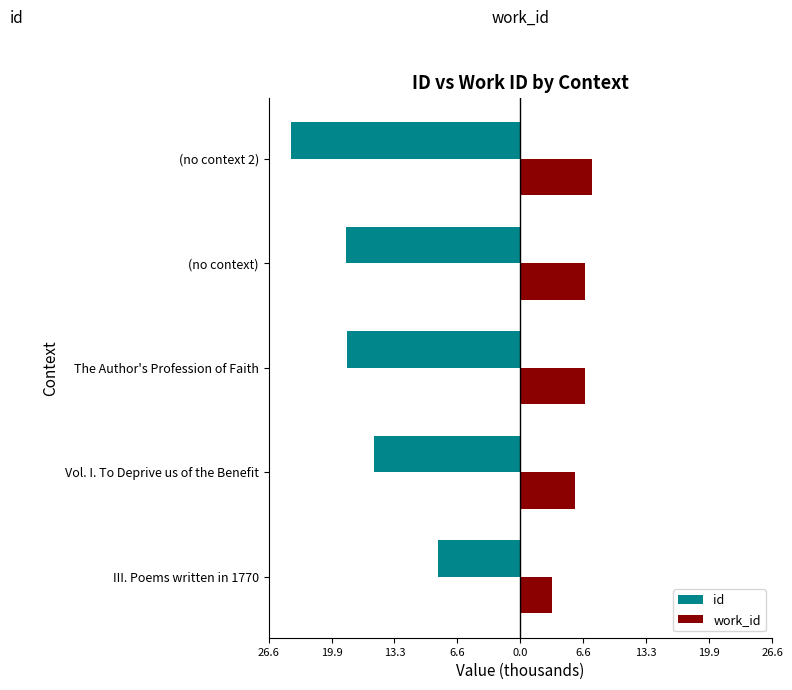

Which series has the largest range (max minus min)?

id